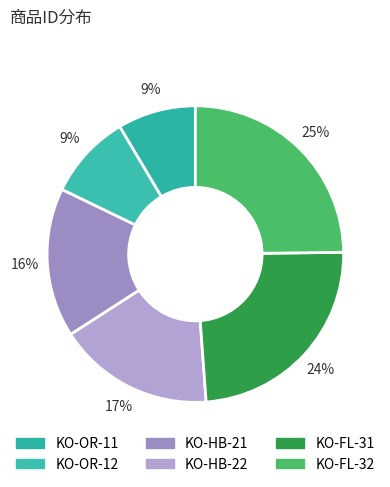

Rank the categories by value from lowest to highest.

KO-OR-11, KO-OR-12, KO-HB-21, KO-HB-22, KO-FL-31, KO-FL-32